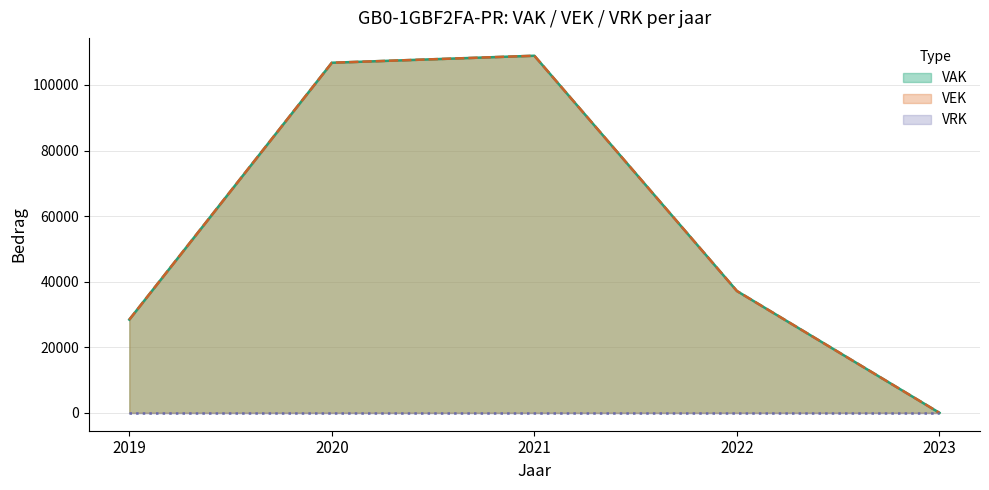

What is the average value of the VAK series?

56247